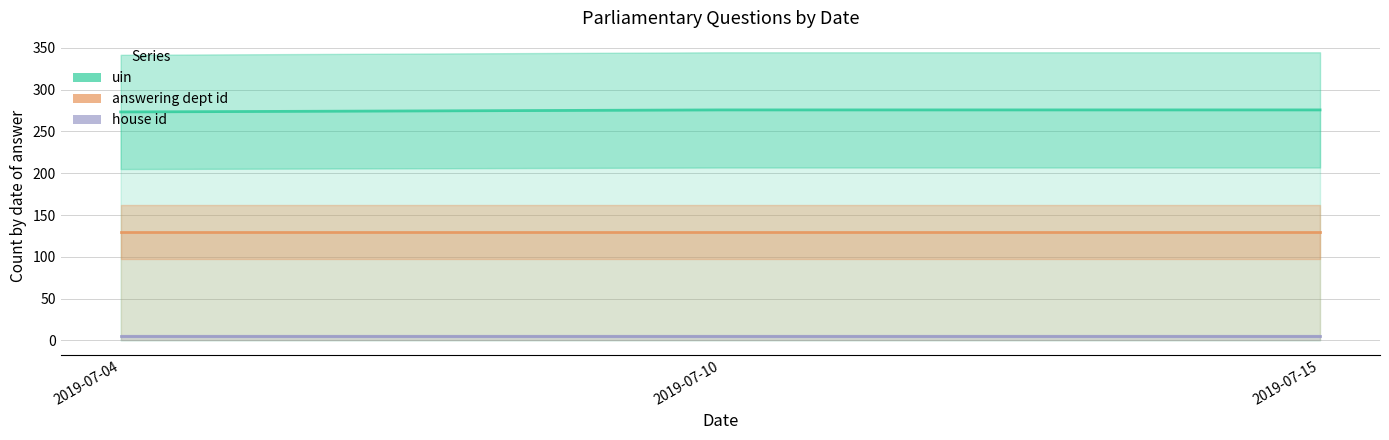

How many lines are shown in the chart?

3